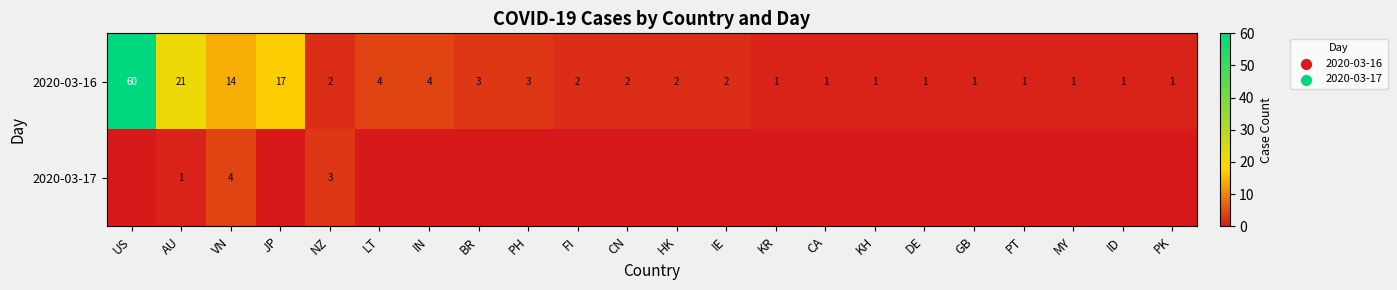

Where does the 2020-03-16 series first go above 2?

US